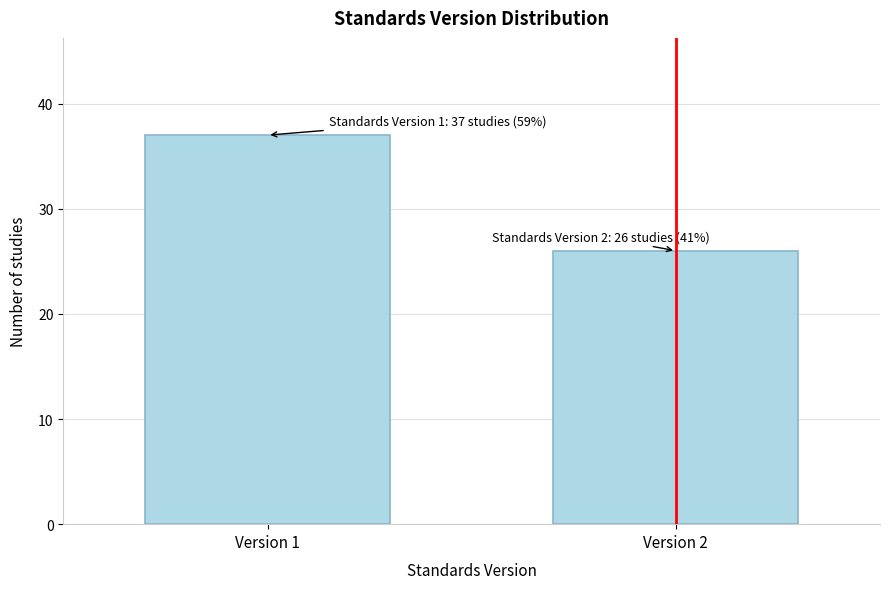

Reading right to left, extract all data points from this chart.

26	37